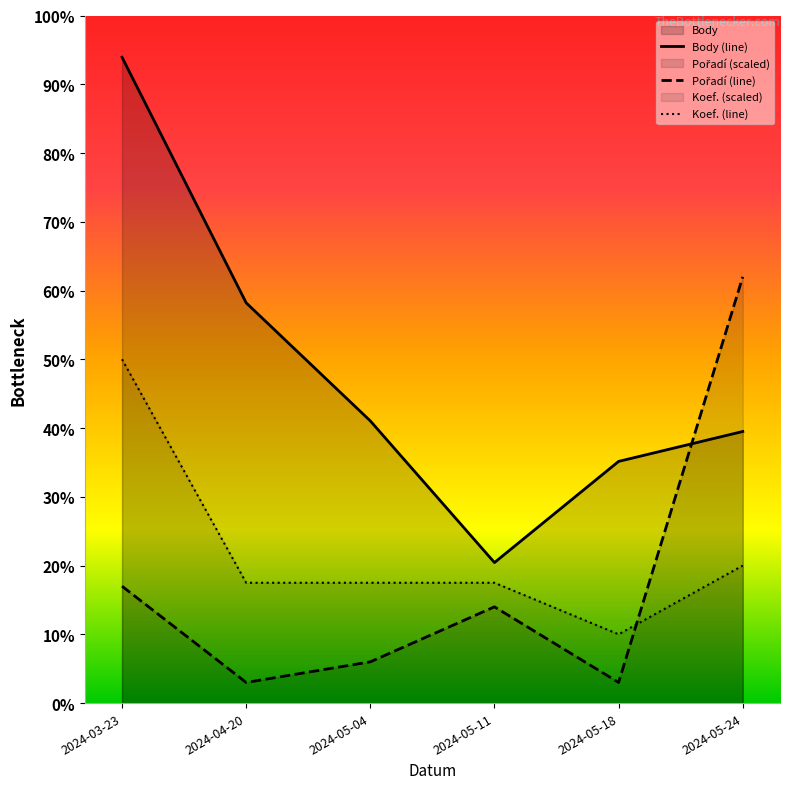

Read the Koef. value at 2024-04-20.

1400